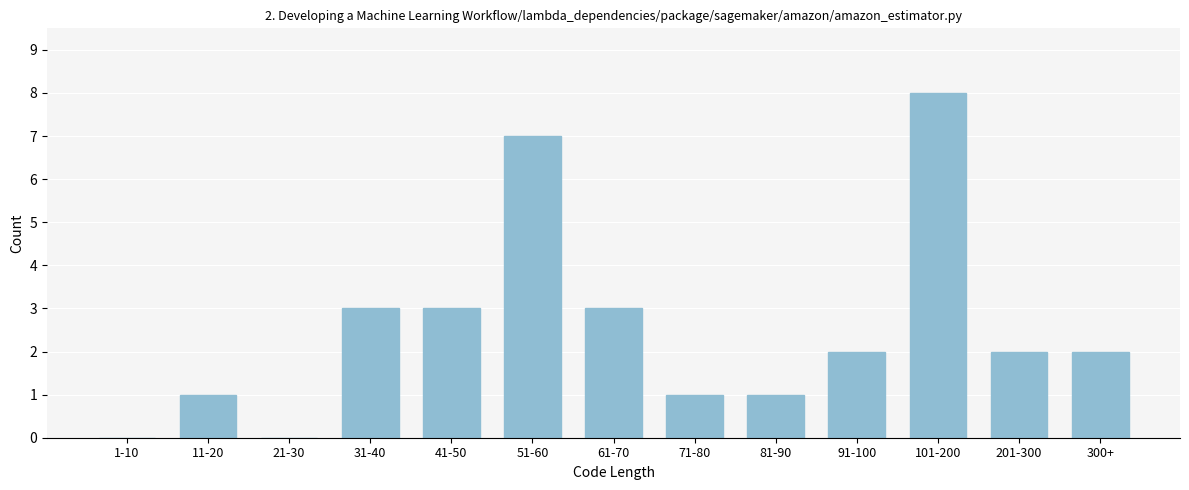

Reading left to right, transcribe all the data shown in this chart.

1-10=0	11-20=1	21-30=0	31-40=3	41-50=3	51-60=7	61-70=3	71-80=1	81-90=1	91-100=2	101-200=8	201-300=2	300+=2